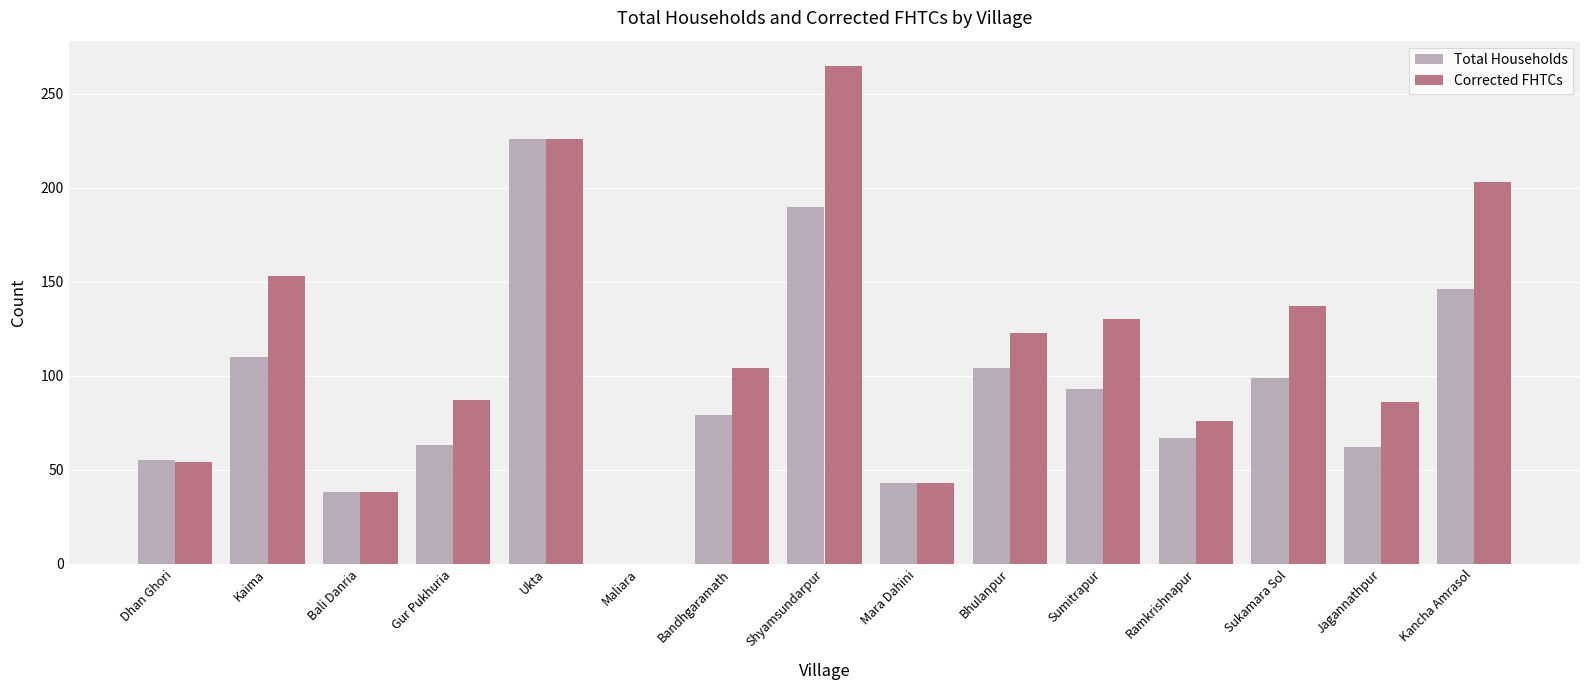

What is the highest value of the Total Households series?

226